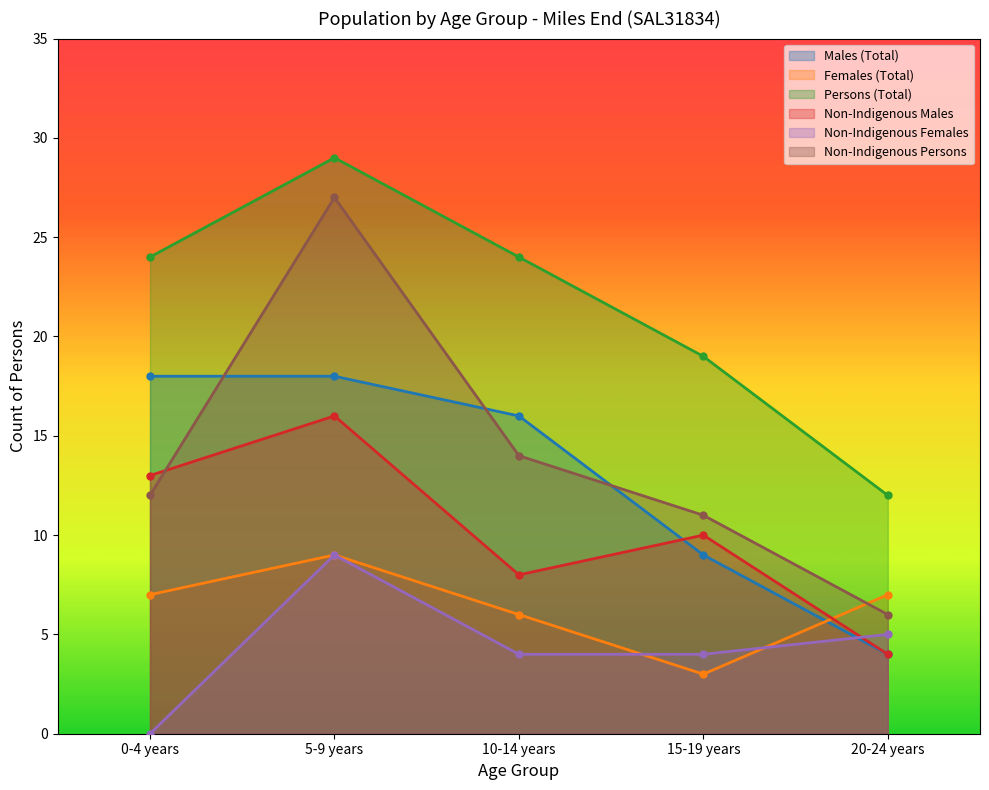

What is the total value across all series at 5-9 years?

108